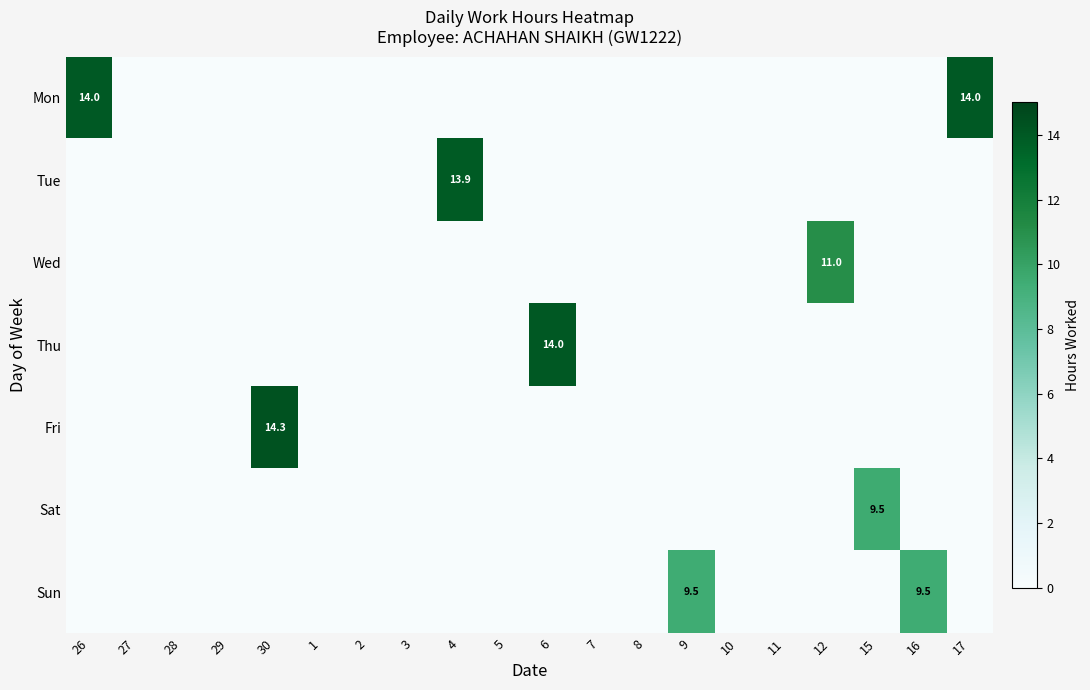

Which series has the largest range (max minus min)?

Fri